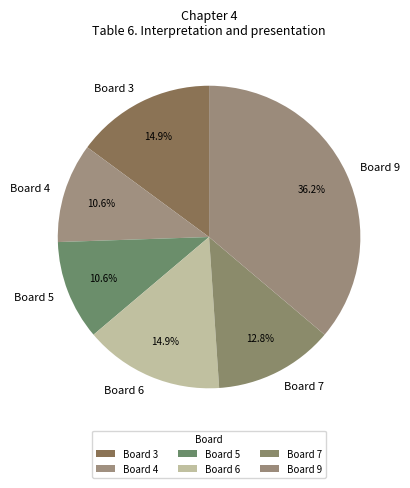

Which category has the biggest portion of the pie?

Board 9